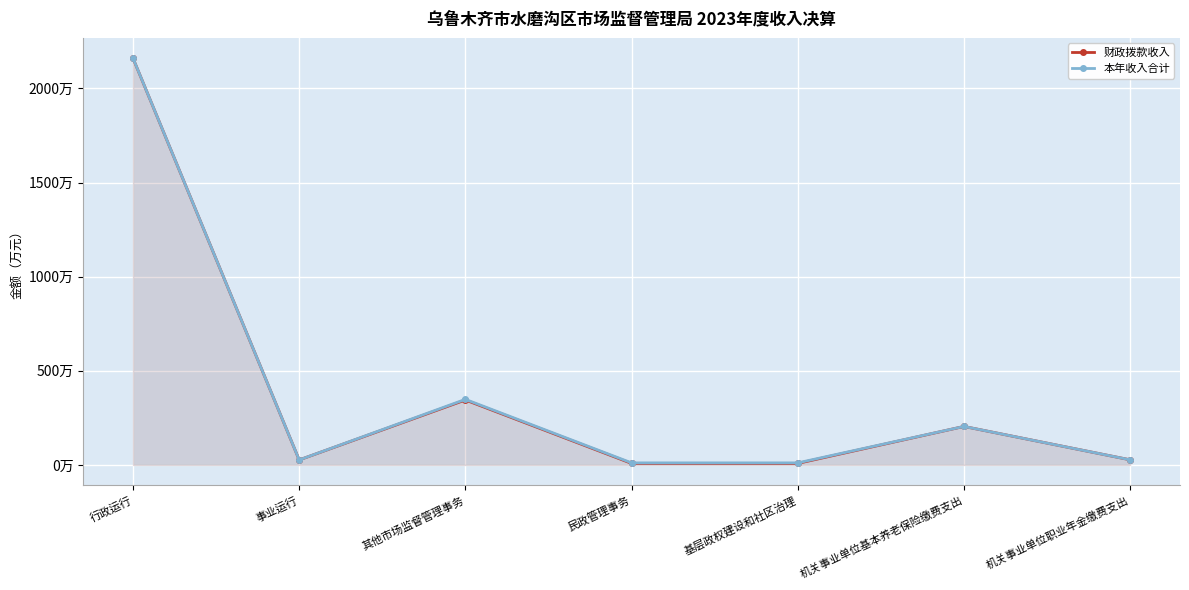

What is the minimum value for 财政拨款收入?

8.0